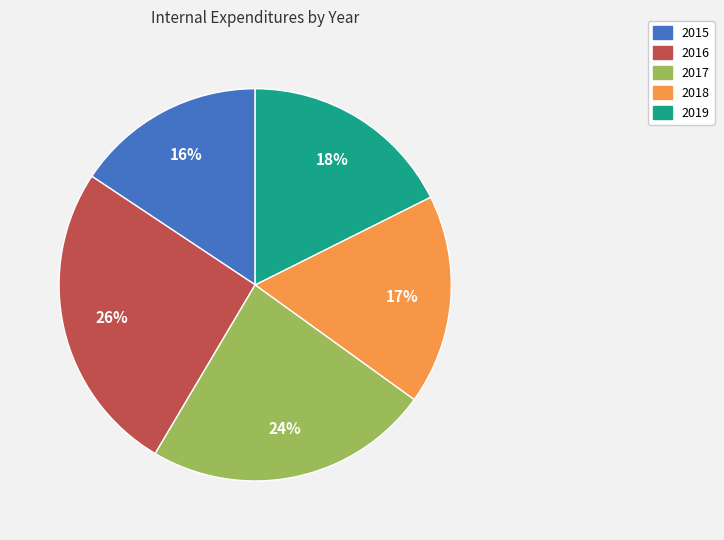

Is 2016 the majority of the pie?

No